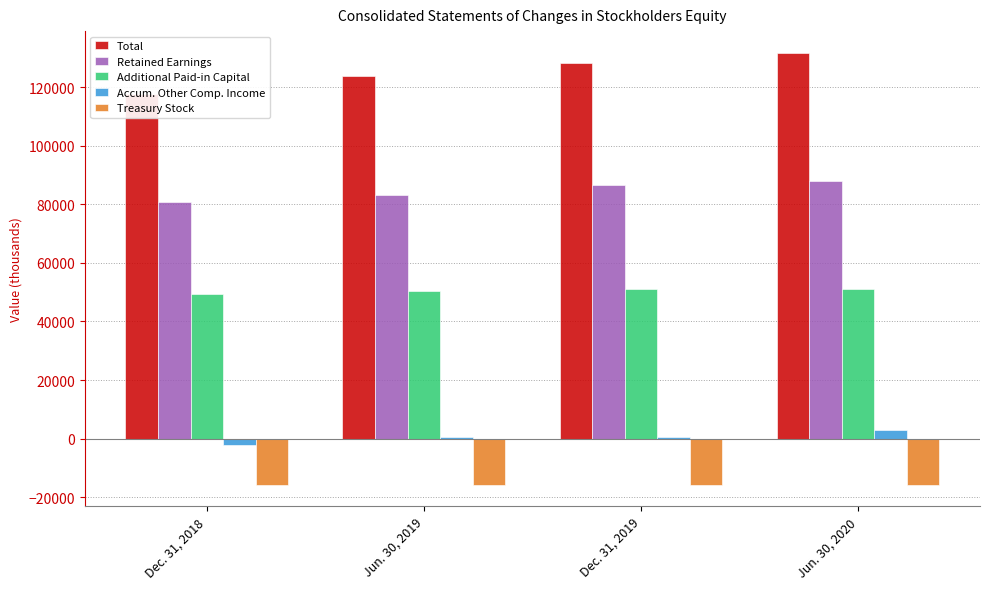

Between Jun. 30, 2020 and Dec. 31, 2019, which is larger?

Jun. 30, 2020